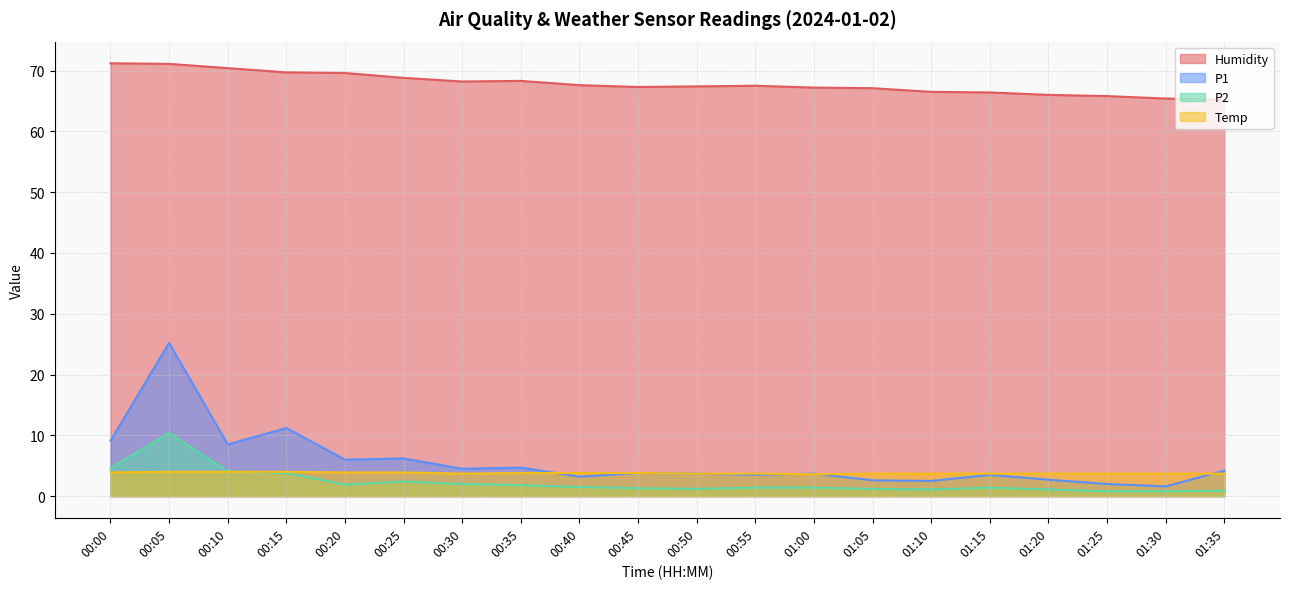

What position from the left is 00:50?

11